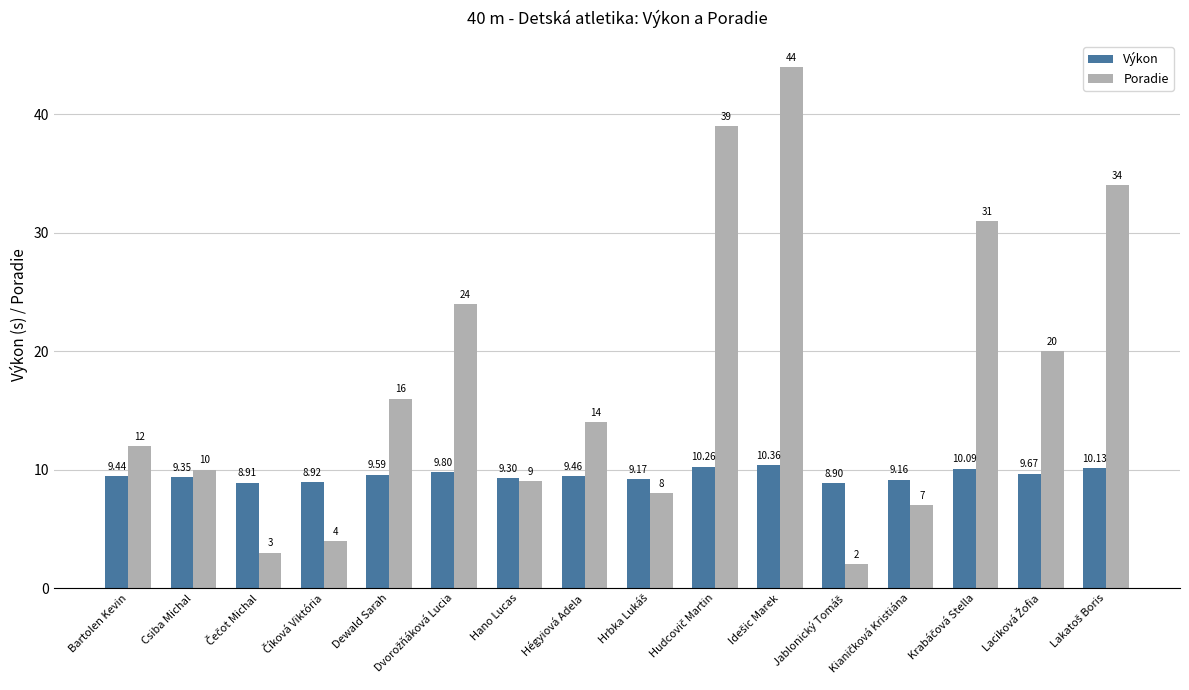

List the series in order of their peak value, lowest first.

Výkon, Poradie